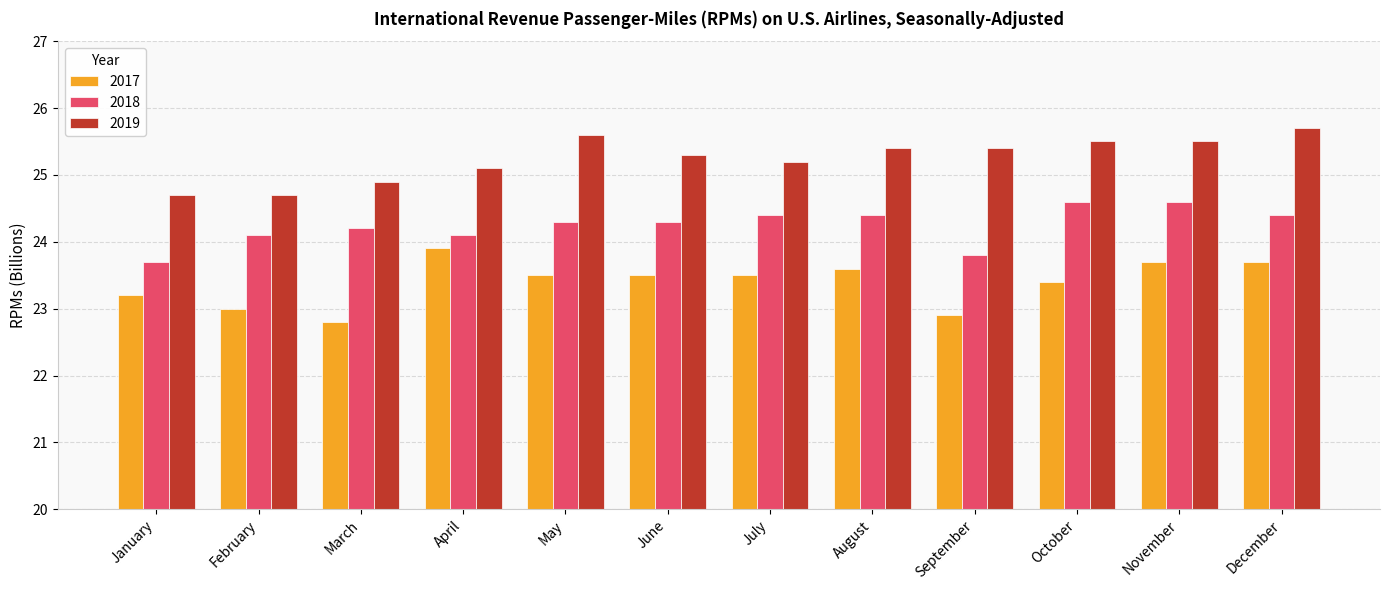

The 2018 series shows 24.4 at August. True or false?

True